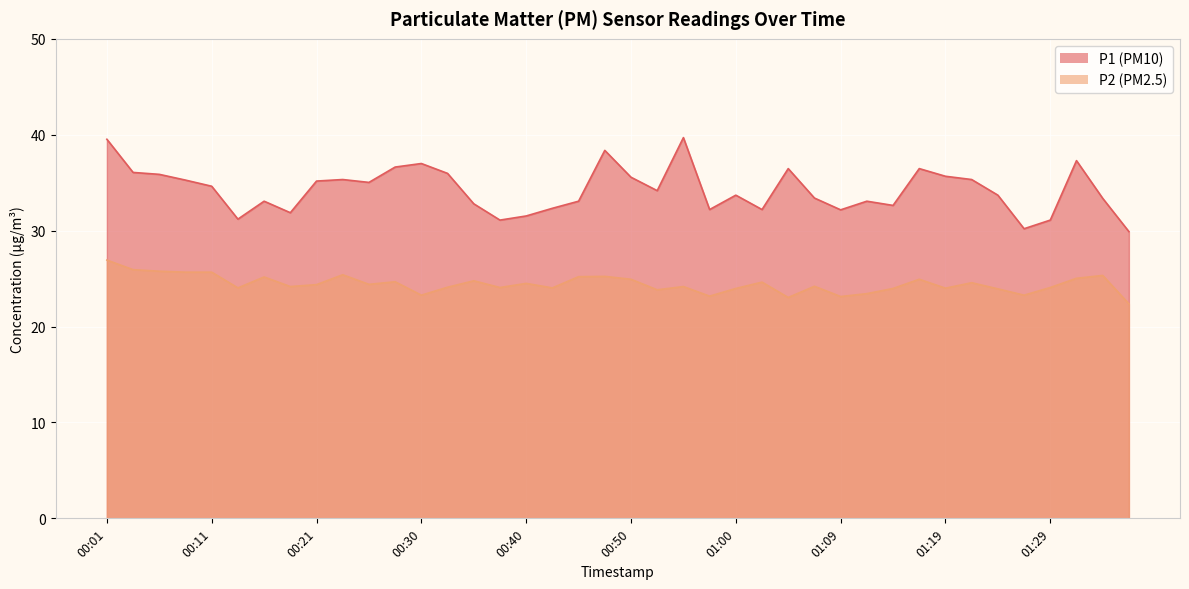

Reading left to right, list all the values displayed in this chart.

P1: 39.5	36.1	35.9	35.3	34.6	31.2	33.1	31.9	35.2	35.3	35.0	36.6	37.0	36.0	32.8	31.1	31.5	32.3	33.1	38.4	35.6	34.2	39.7	32.2	33.7	32.2	36.5	33.4	32.2	33.1	32.6	36.5	35.7	35.3	33.7	30.2	31.1	37.3	33.4	29.9
P2: 26.9	25.9	25.8	25.7	25.7	24.0	25.2	24.2	24.4	25.4	24.4	24.7	23.3	24.1	24.8	24.1	24.5	24.0	25.2	25.2	24.9	23.8	24.2	23.2	24.0	24.6	23.0	24.2	23.1	23.4	24.0	24.9	24.0	24.6	23.9	23.3	24.1	25.0	25.3	22.4